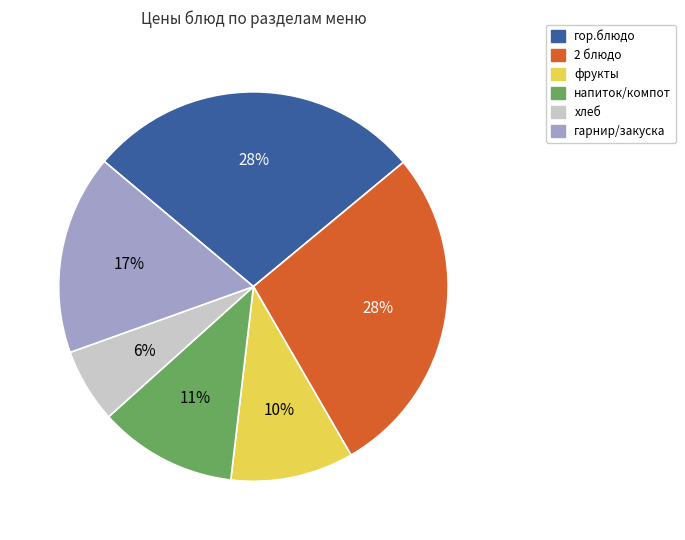

Does any single category account for the majority?

No